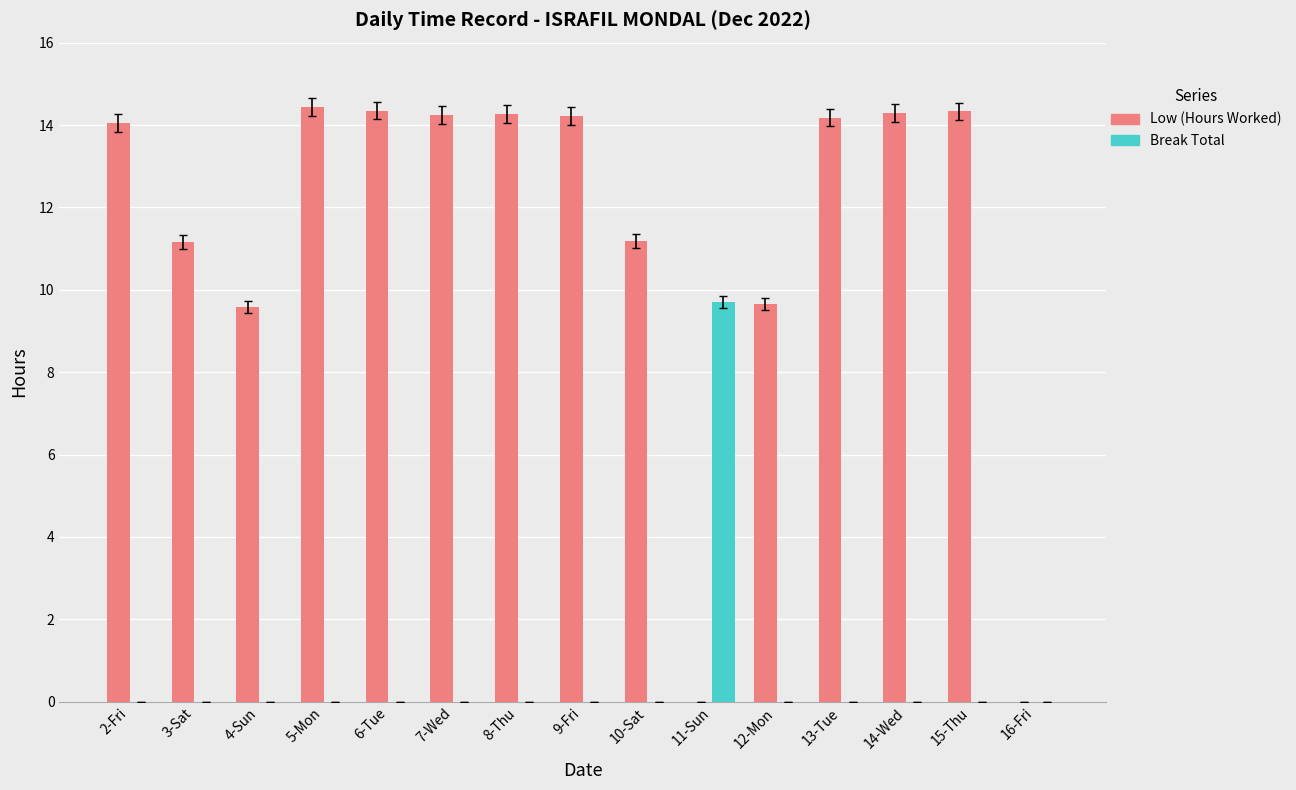

Which series has the largest total across all categories?

Low (Hours Worked)